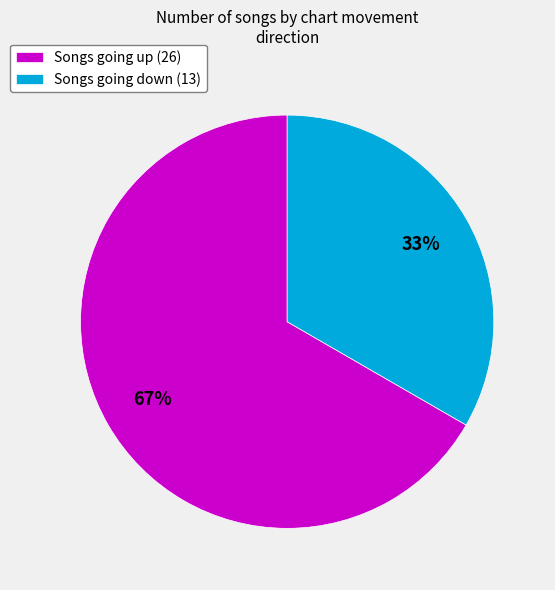

Is the sum of Songs going down (13) and Songs going up (26) greater than half?

Yes